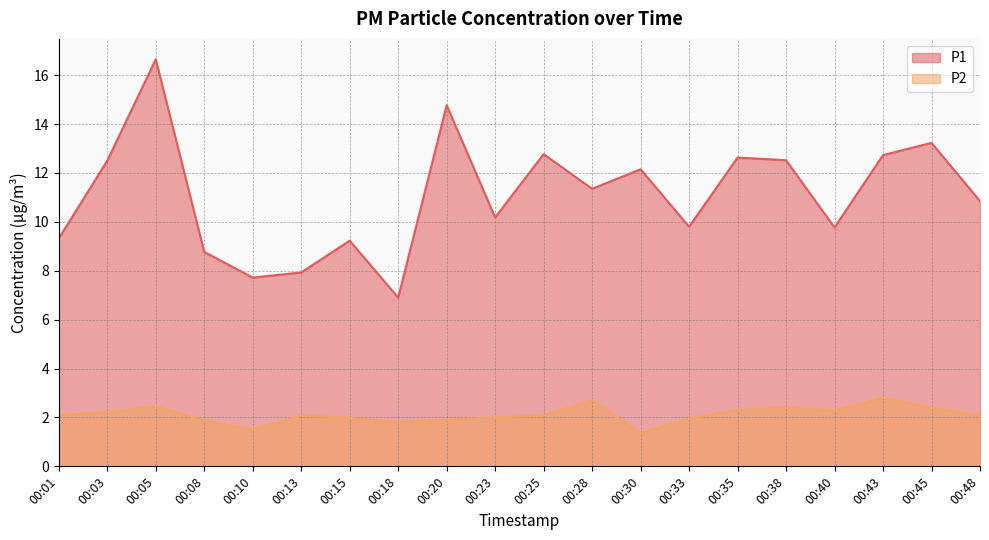

Rank the series by their average value, from lowest to highest.

P2, P1